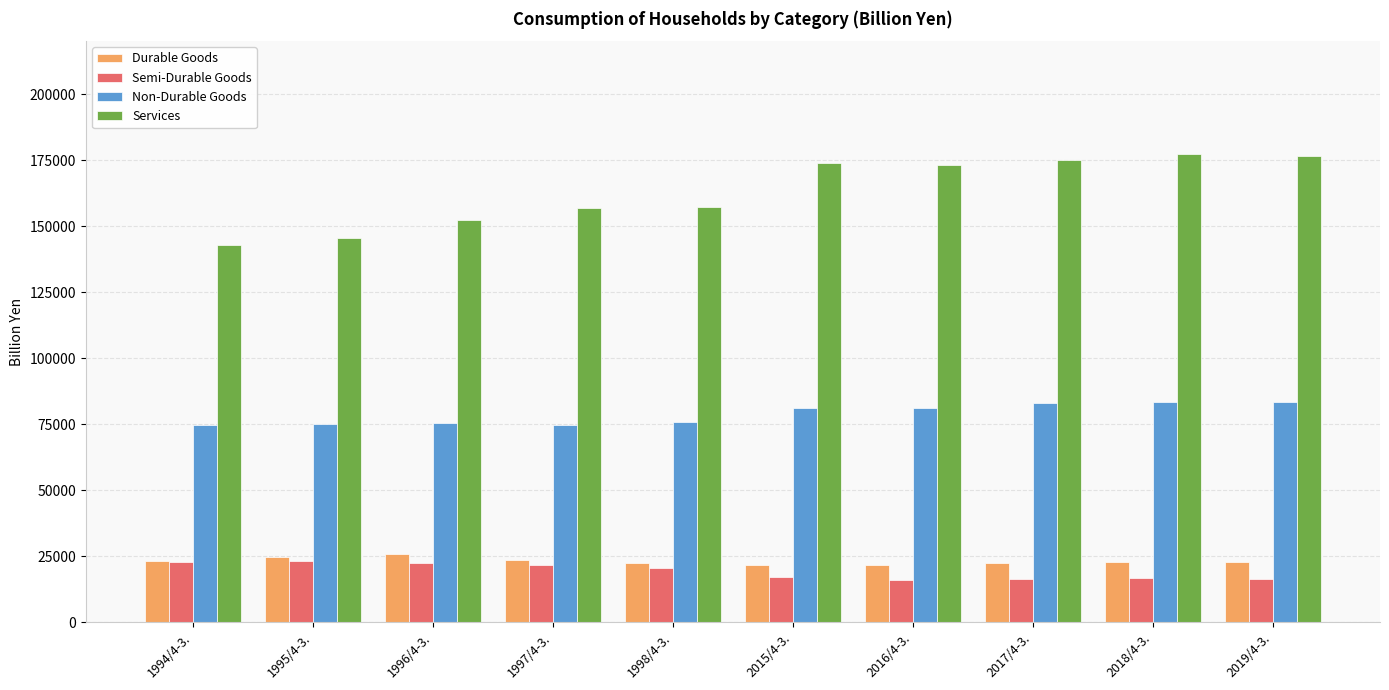

At how many categories does at least one series exceed 148343?

8